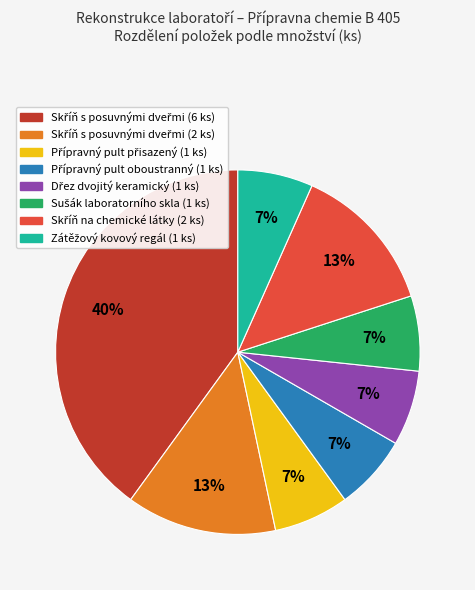

Is there any slice that represents more than half of the pie?

No